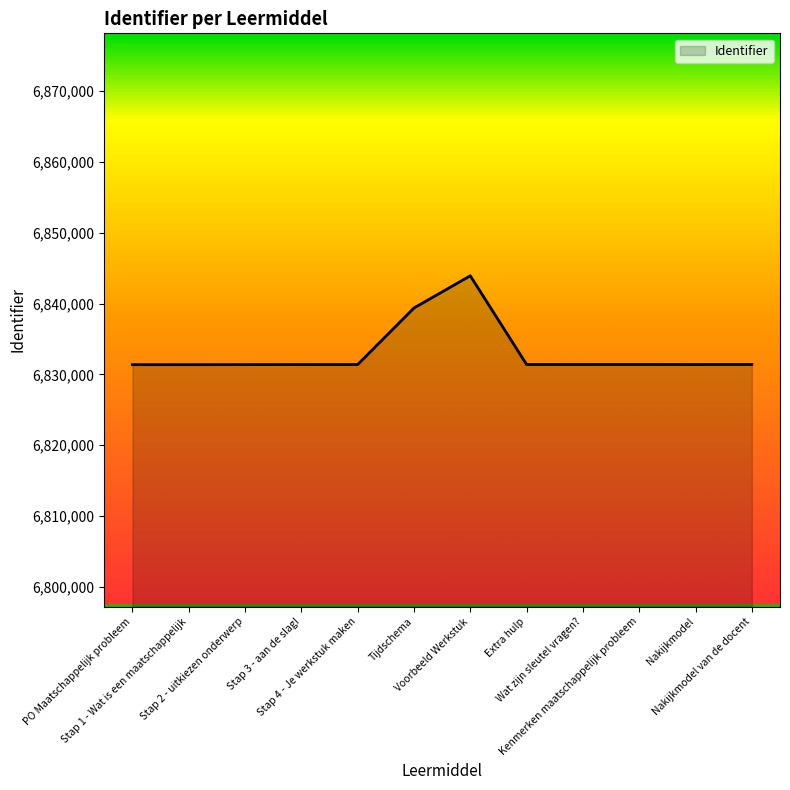

What is the sum of all values?

81997248